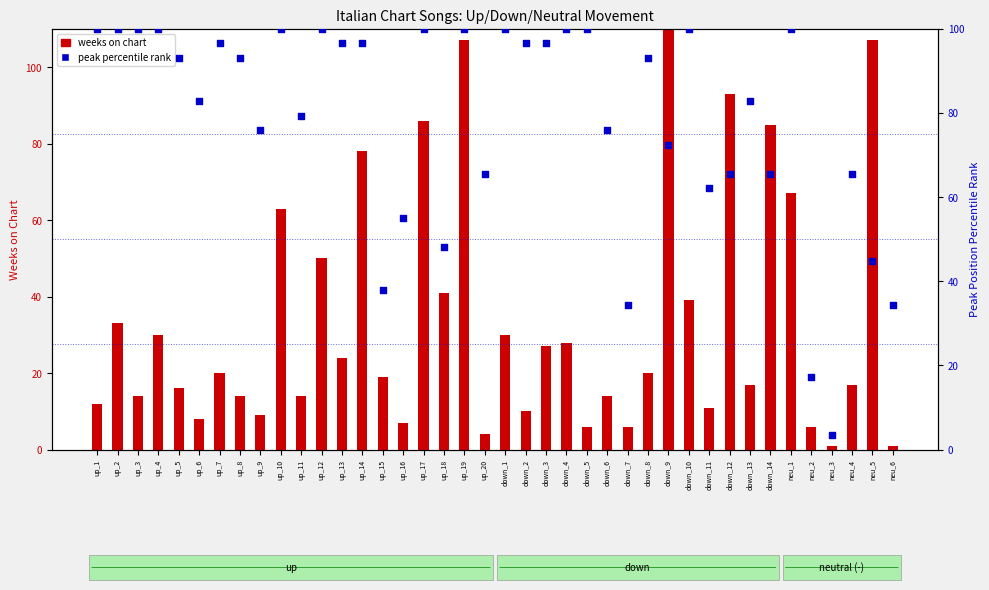

At how many categories does at least one series exceed 13?

39